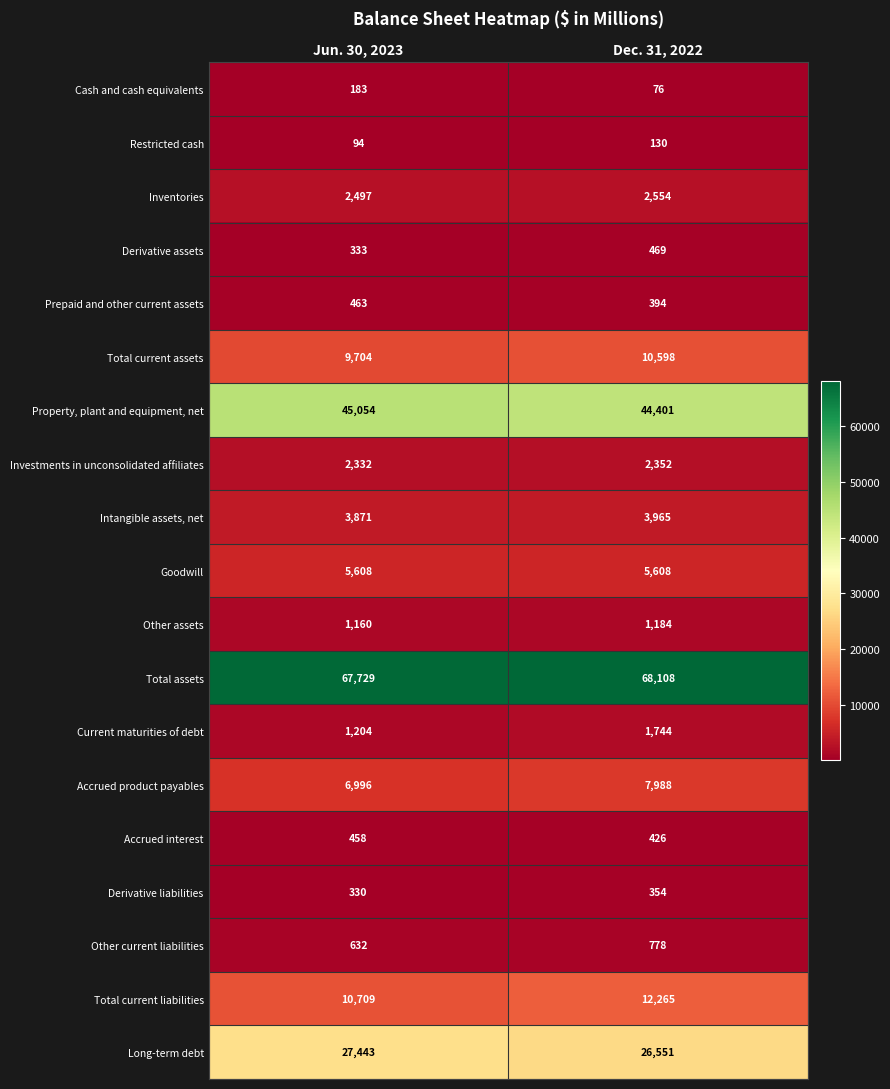

Is the value of Cash and cash equivalents at Dec. 31, 2022 greater than the value of Total current liabilities at Dec. 31, 2022?

No